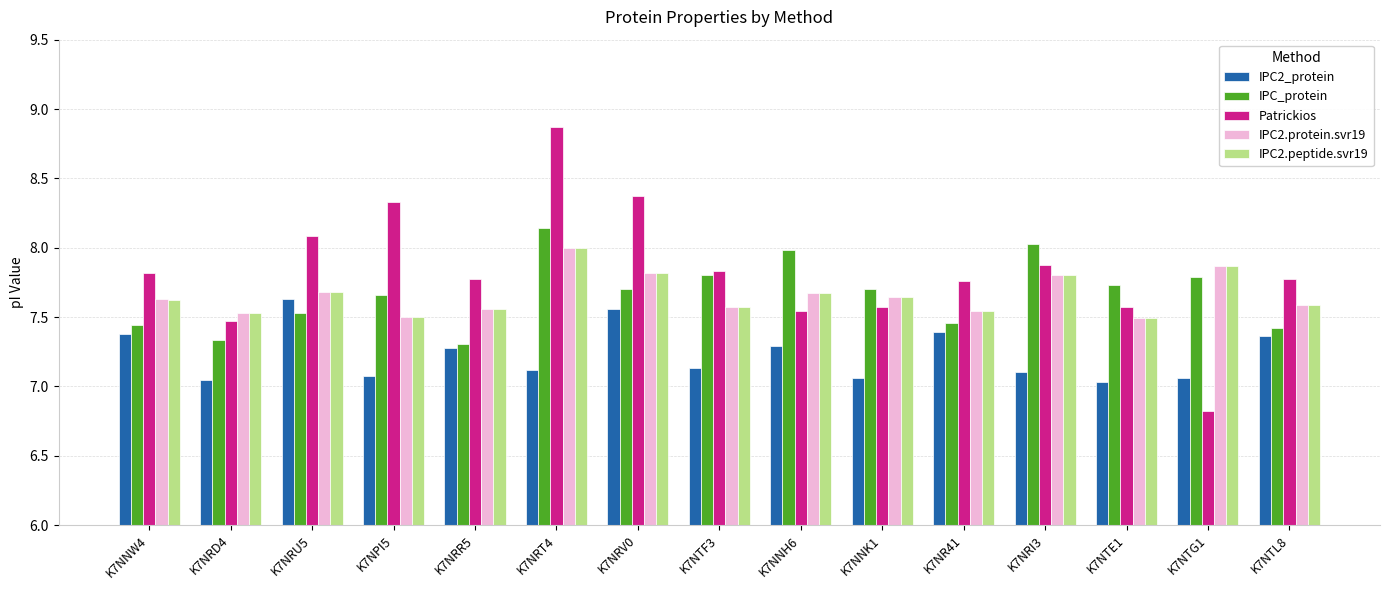

Which series has the largest total across all categories?

Patrickios